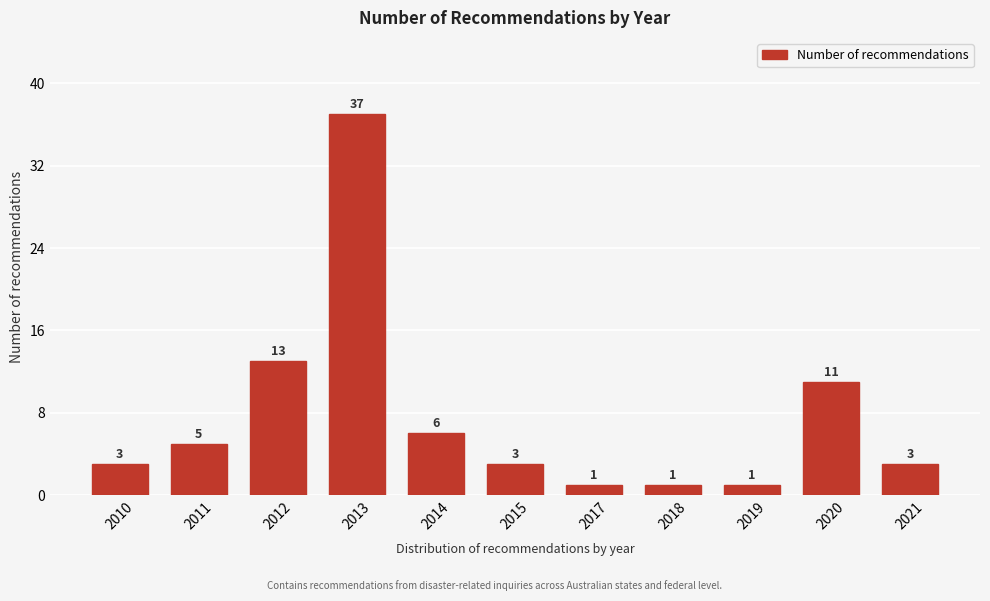

Reading right to left, what are all the values shown in this chart?

3	11	1	1	1	3	6	37	13	5	3